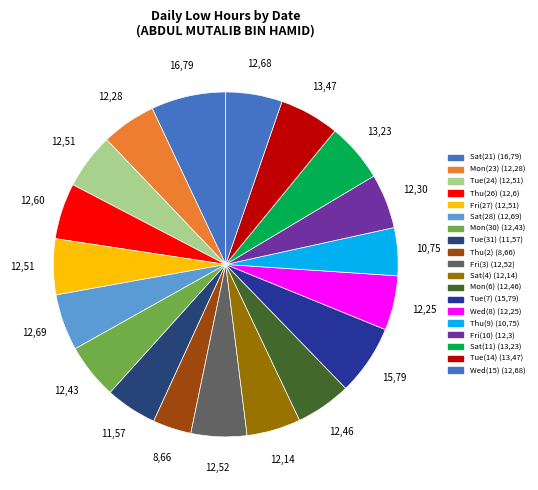

Rank the categories by value from highest to lowest.

Sat(21), Tue(7), Tue(14), Sat(11), Sat(28), Wed(15), Thu(26), Fri(3), Tue(24), Fri(27), Mon(6), Mon(30), Fri(10), Mon(23), Wed(8), Sat(4), Tue(31), Thu(9), Thu(2)